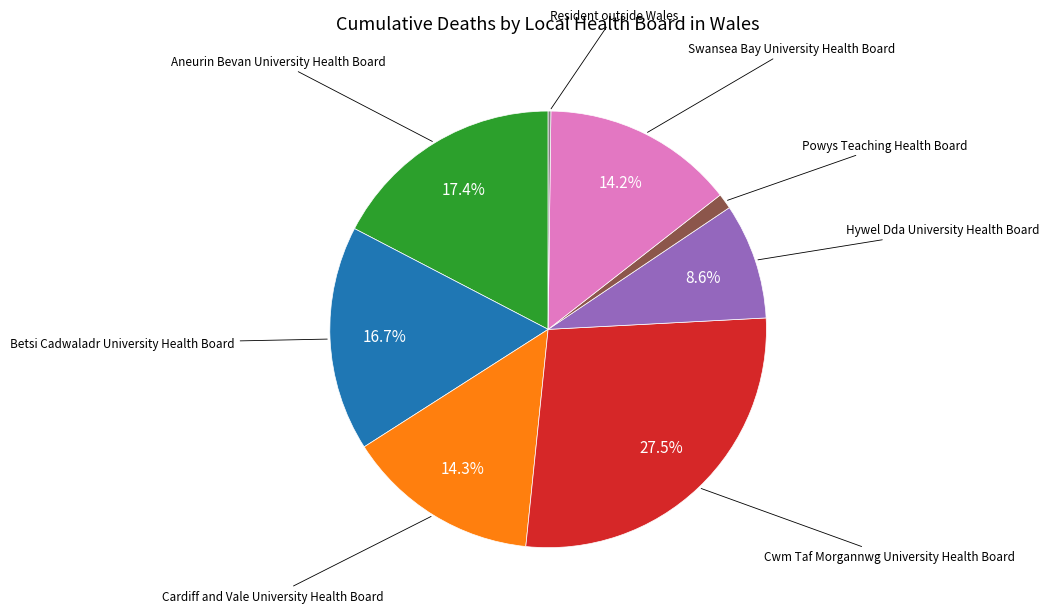

Is there any slice that represents more than half of the pie?

No